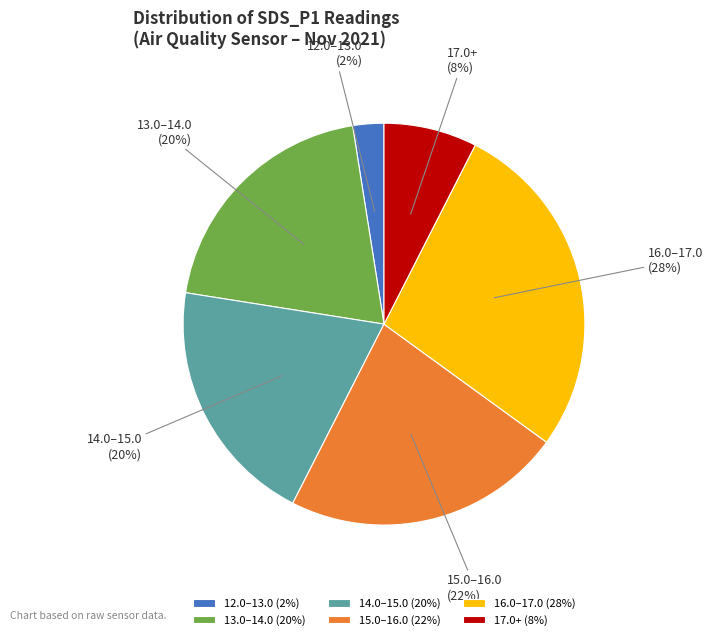

How many segments does this pie chart have?

6